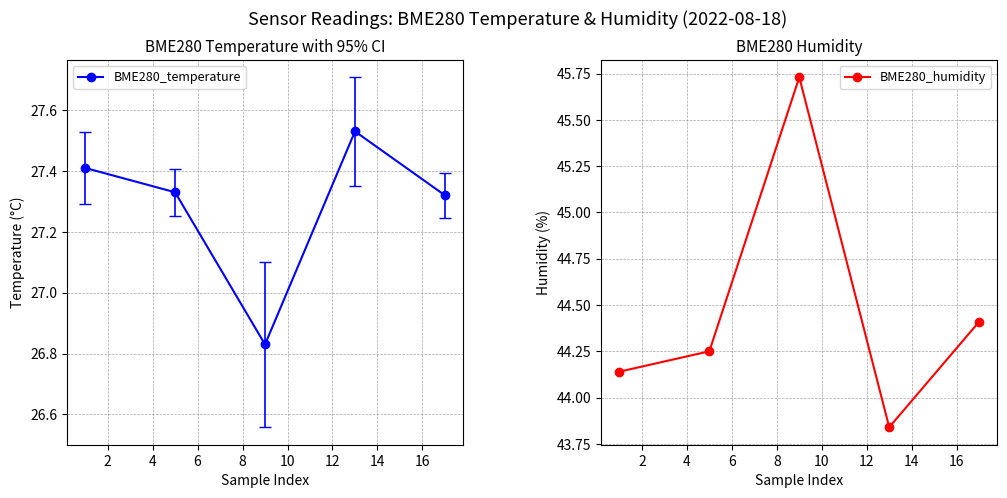

How many data points in BME280_humidity are less than 44?

1